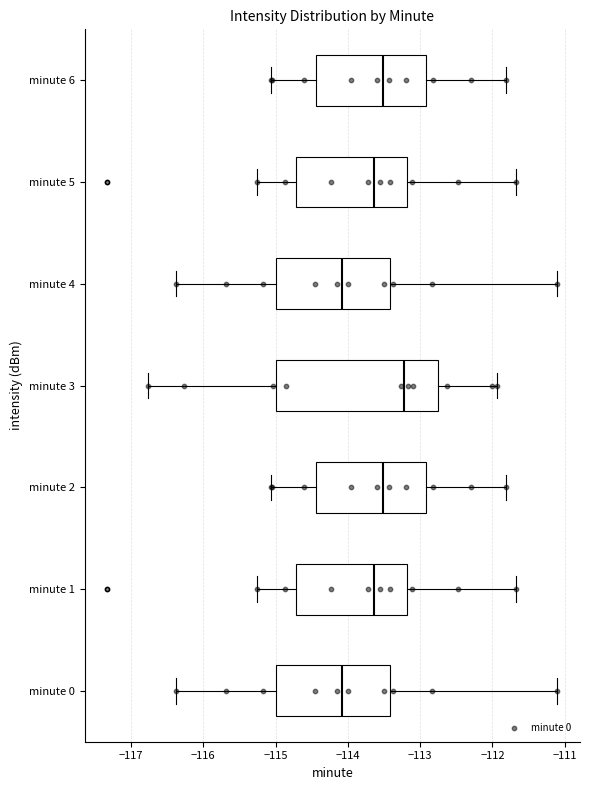

Reading bottom to top, read every box against the x-axis: the position of its median line, the range the box covers, and the ends of its whiskers. The values are not printed on the chart, so give them approximately, as read against the axis.

minute 0: median -114.1, box -115.0 to -113.4, whiskers -116.4 to -111.1
minute 1: median -113.6, box -114.7 to -113.2, whiskers -115.2 to -111.7
minute 2: median -113.5, box -114.4 to -112.9, whiskers -115.1 to -111.8
minute 3: median -113.2, box -115.0 to -112.7, whiskers -116.8 to -111.9
minute 4: median -114.1, box -115.0 to -113.4, whiskers -116.4 to -111.1
minute 5: median -113.6, box -114.7 to -113.2, whiskers -115.2 to -111.7
minute 6: median -113.5, box -114.4 to -112.9, whiskers -115.1 to -111.8